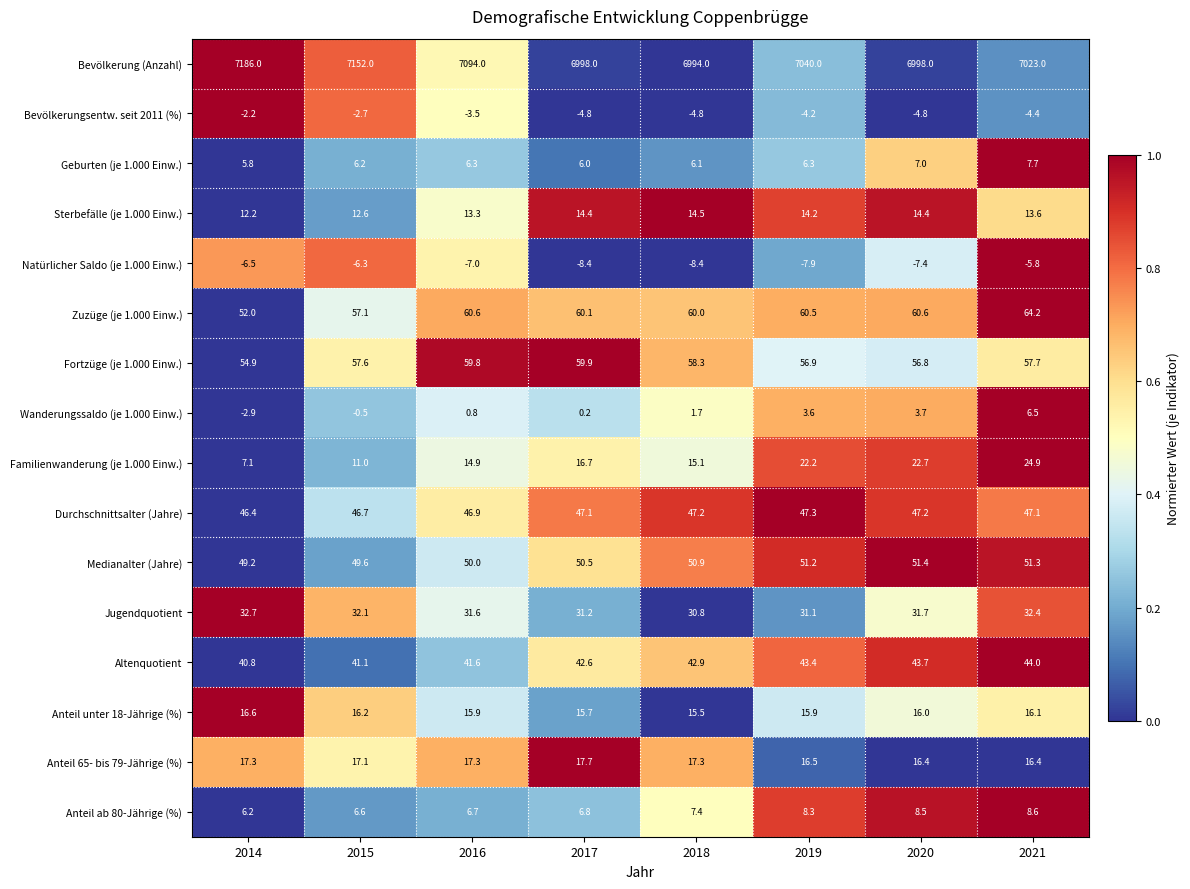

What value does the Zuzüge (je 1.000 Einw.) series have at 2017?

60.1